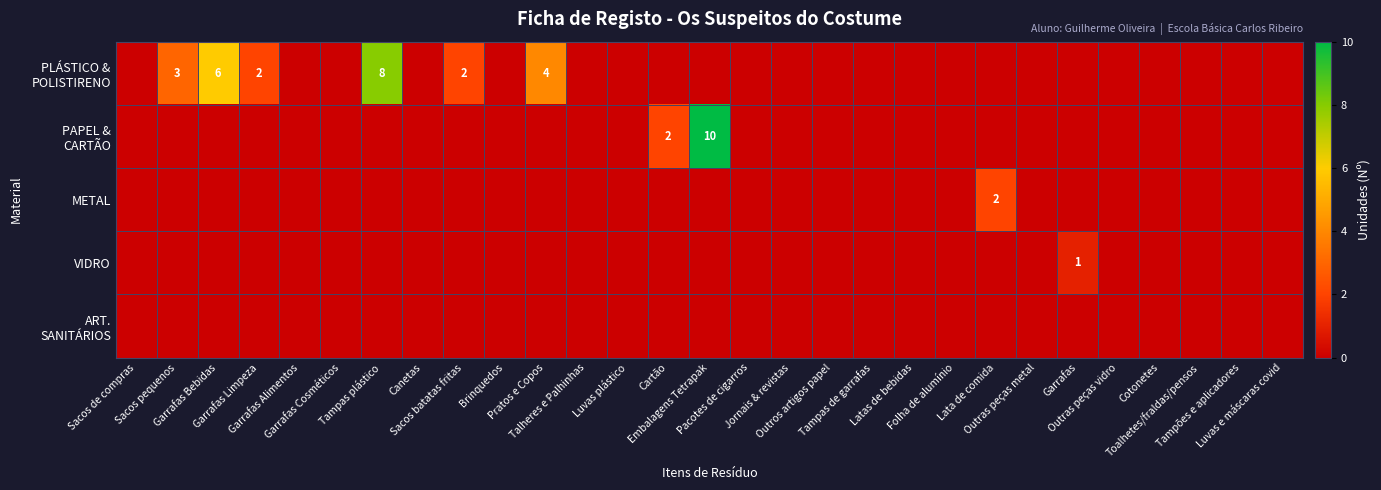

How many METAL values are between 0 and 1?

28